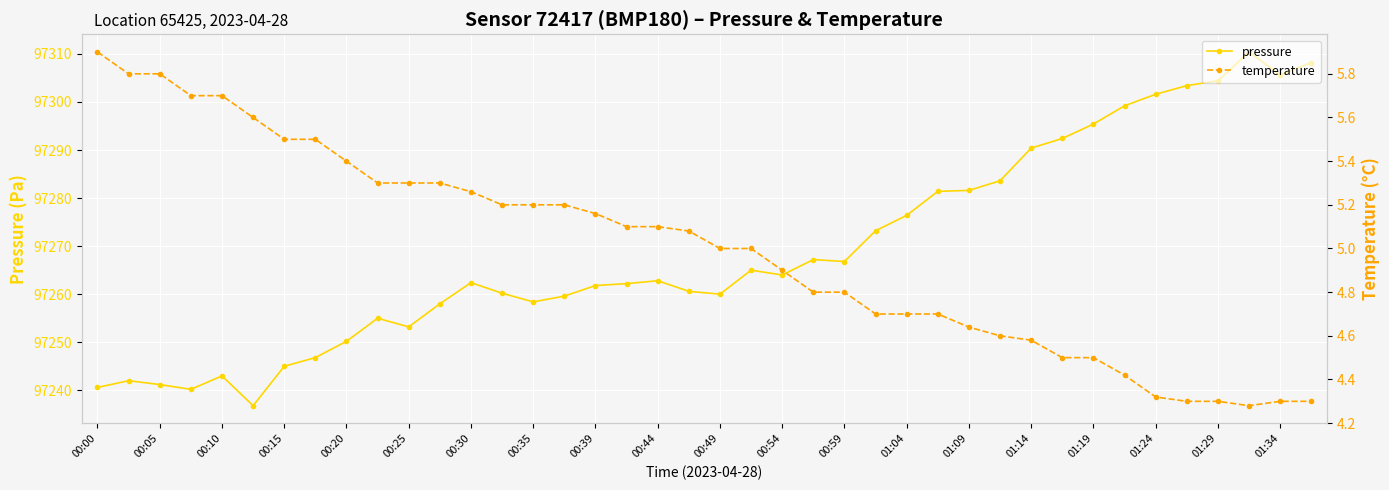

What is the average value of the pressure series?

97269.3